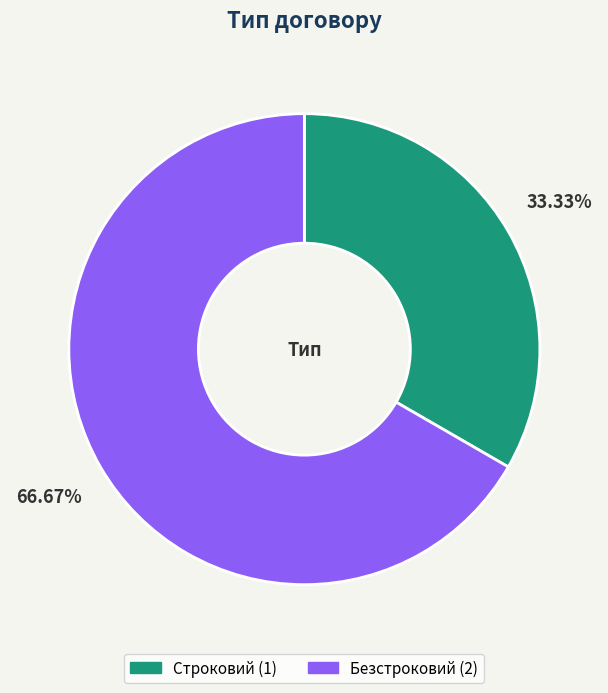

Count the number of slices in the pie.

2